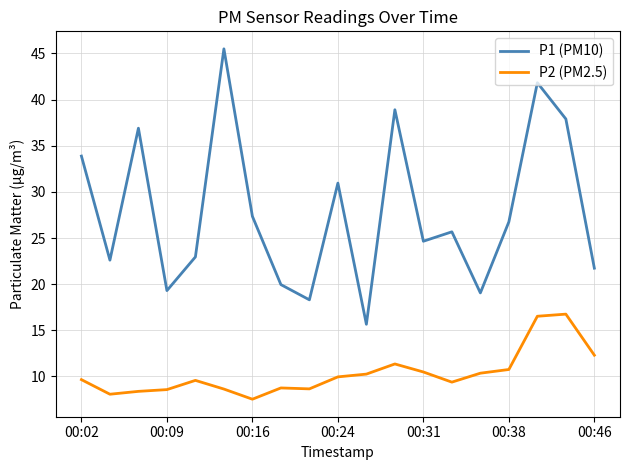

True or false: P1 (PM10) and P2 (PM2.5) intersect in this chart.

False